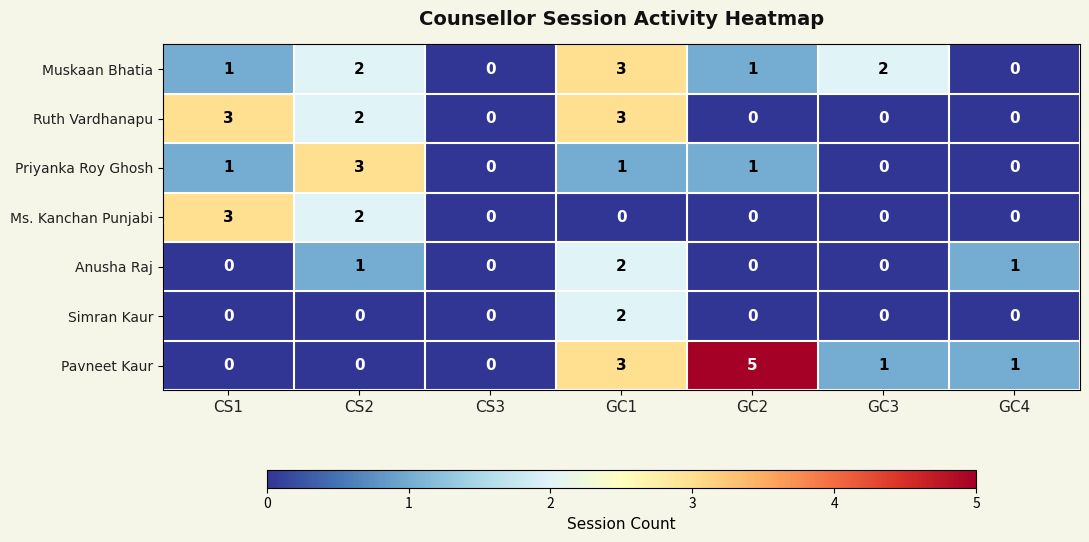

What is the difference between the maximum and minimum values in the Ruth Vardhanapu series?

3